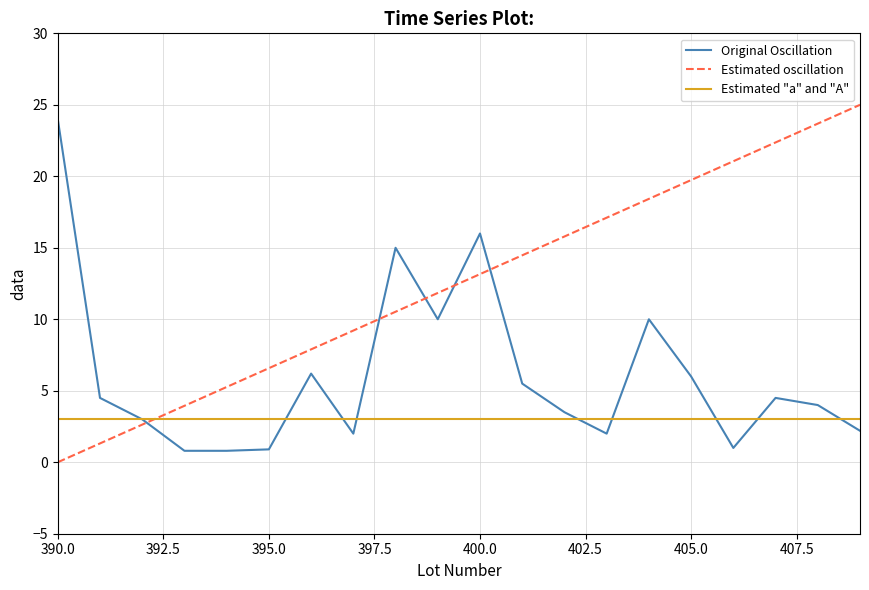

How many intersections are there between Estimated oscillation and Estimated "a" and "A"?

1